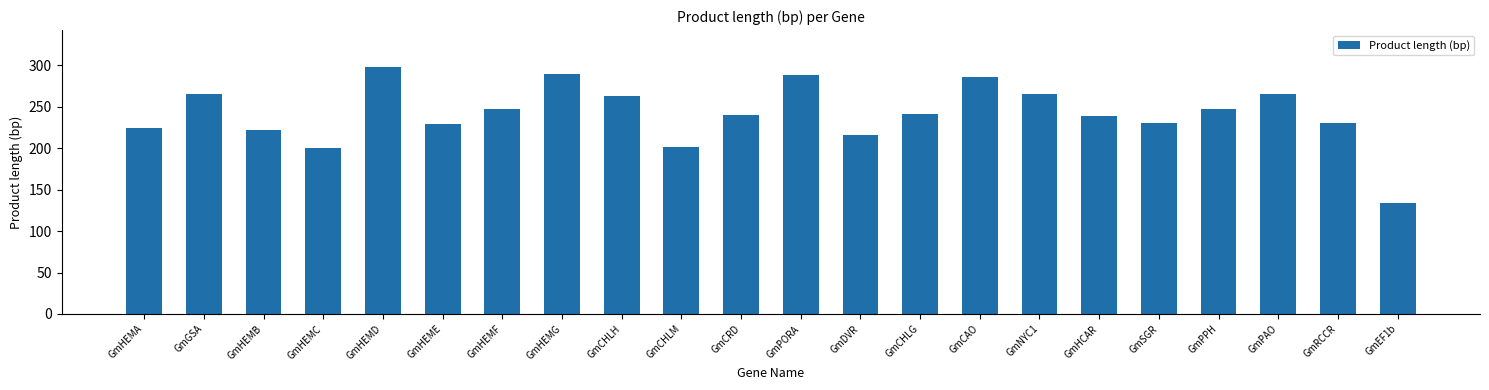

How many bars are there in total?

22